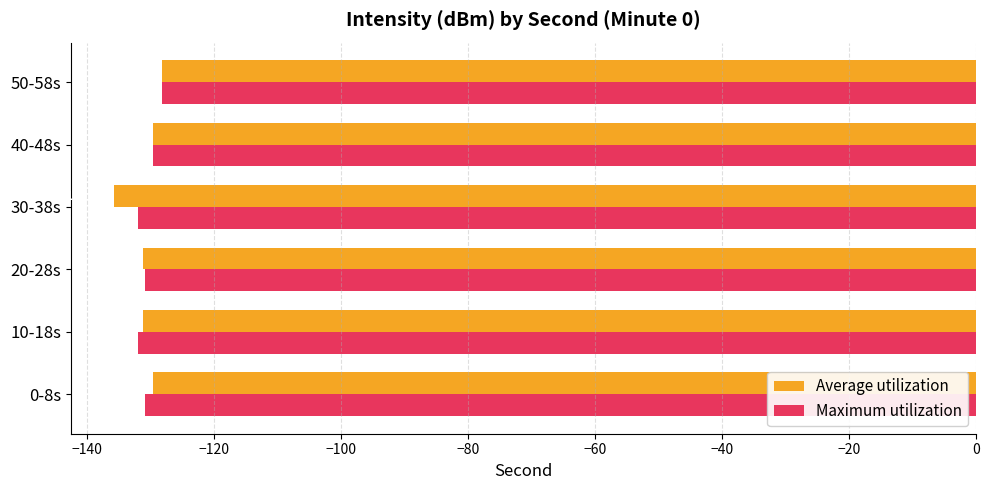

At how many categories does at least one series exceed -131?

4